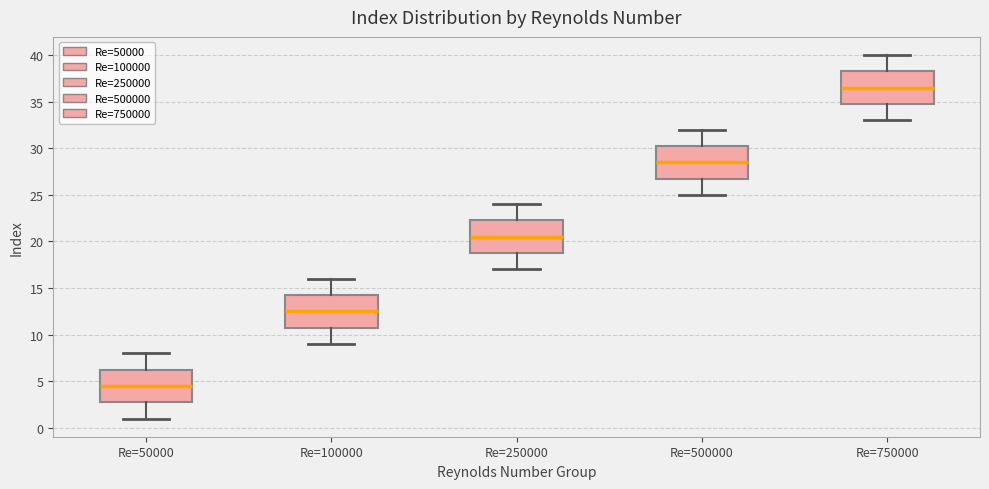

Reading left to right, transcribe this box plot: for each box, give where its median line is, the range the box spans, and where its two whiskers end, as read against the y-axis. The values are not printed on the chart, so give them approximately, as read against the axis.

Re=50000: median 4.5, box 3.0 to 6.5, whiskers 1.0 to 8.0
Re=100000: median 12.5, box 11.0 to 14.5, whiskers 9.0 to 16.0
Re=250000: median 20.5, box 19.0 to 22.5, whiskers 17.0 to 24.0
Re=500000: median 28.5, box 27.0 to 30.5, whiskers 25.0 to 32.0
Re=750000: median 36.5, box 35.0 to 38.5, whiskers 33.0 to 40.0